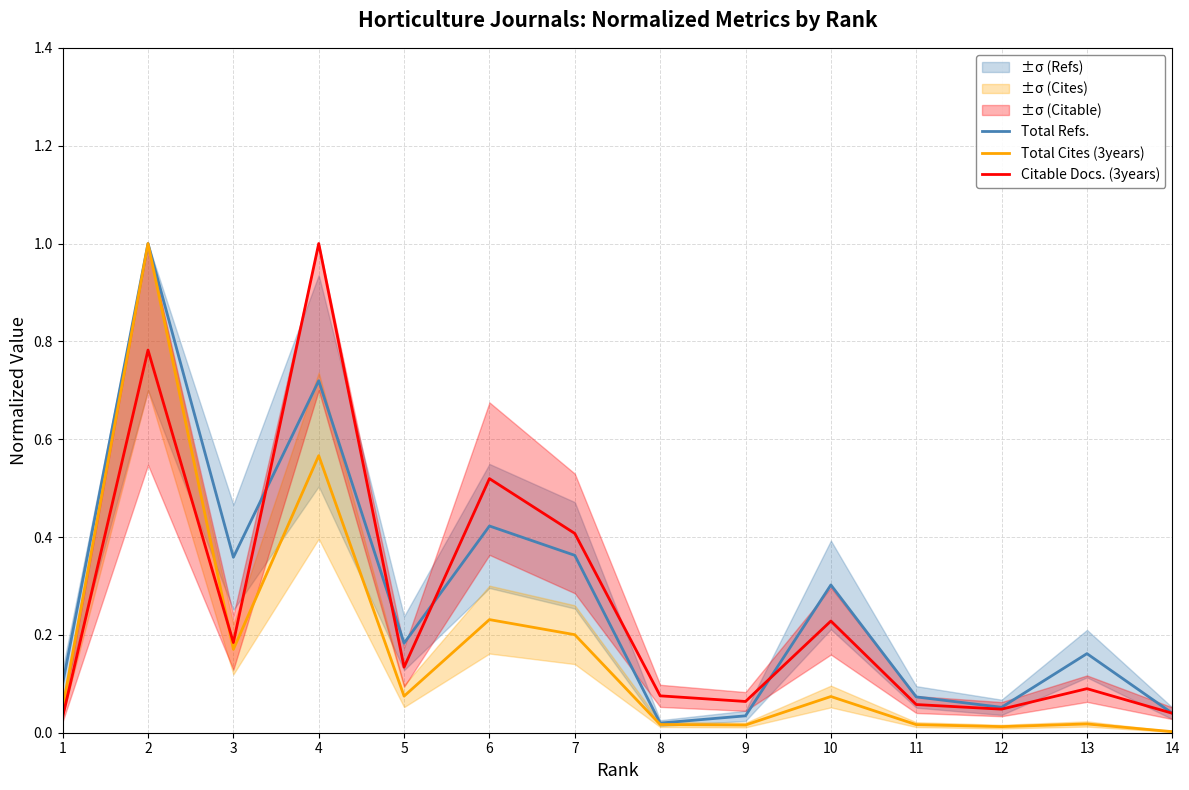

What is the sum of all Citable Docs. (3years) values?

3.7